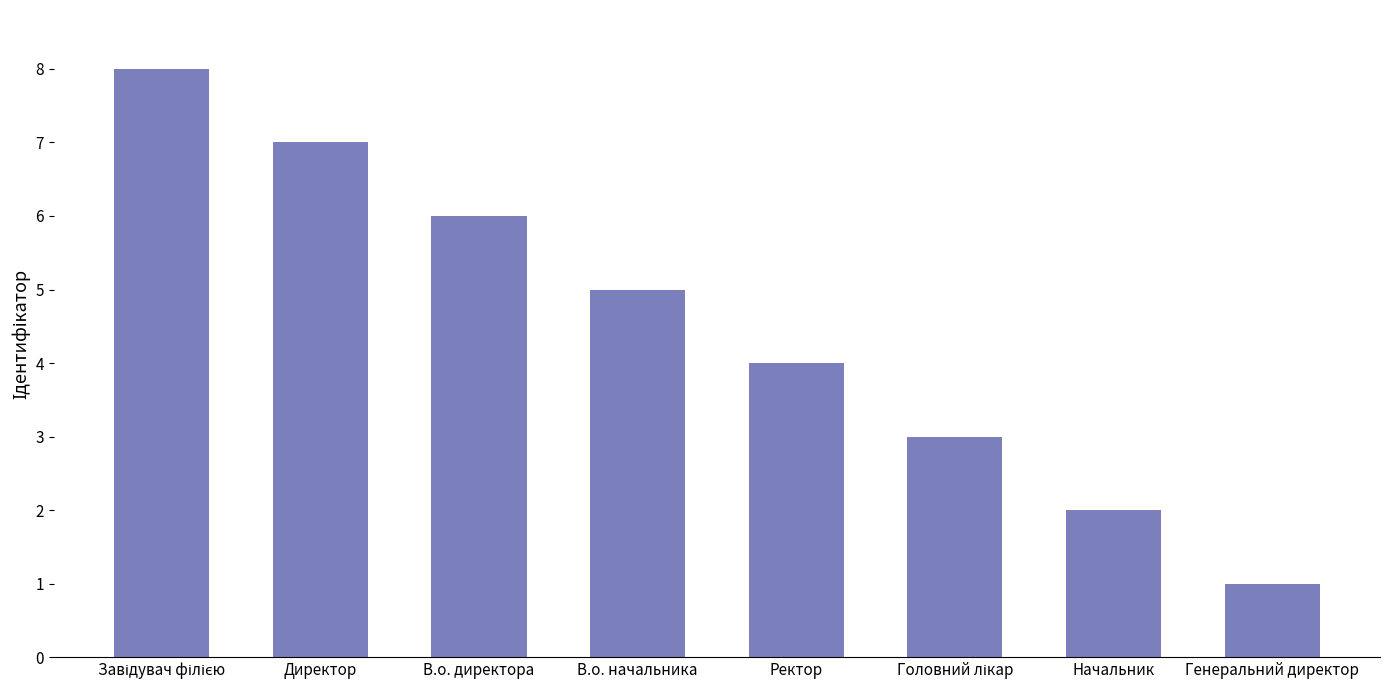

Are the bars horizontal?

No